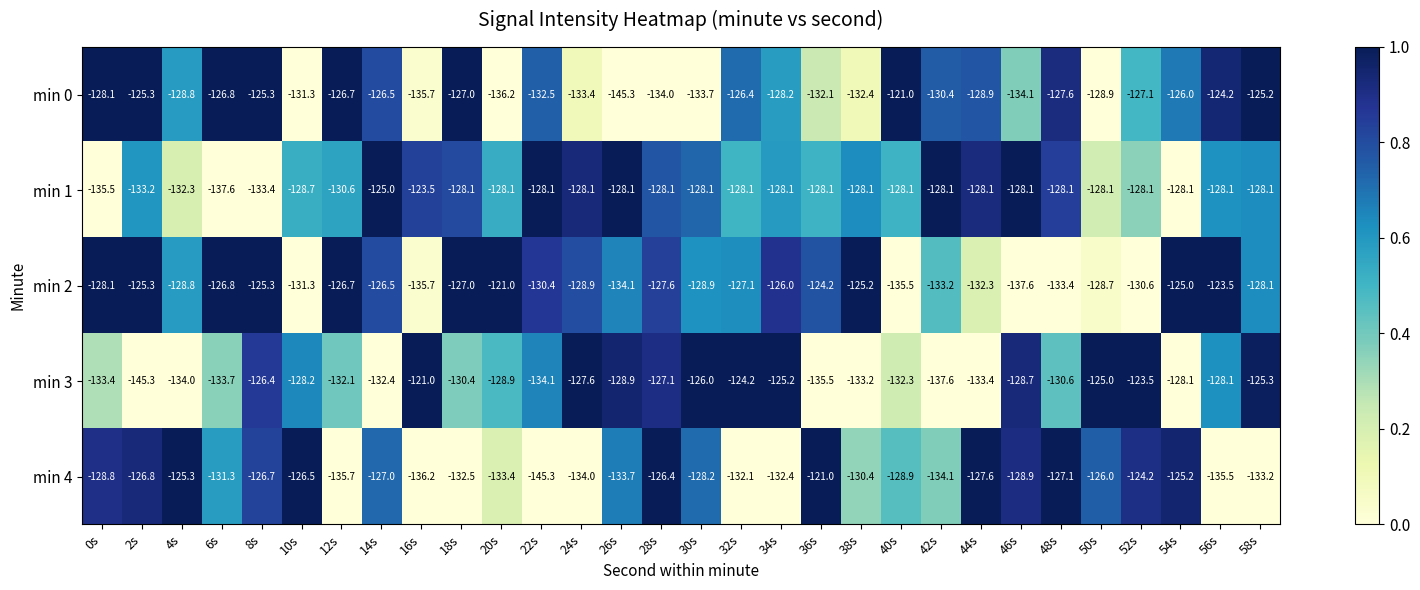

Is the value of min 3 at 28s greater than the value of min 0 at 30s?

Yes